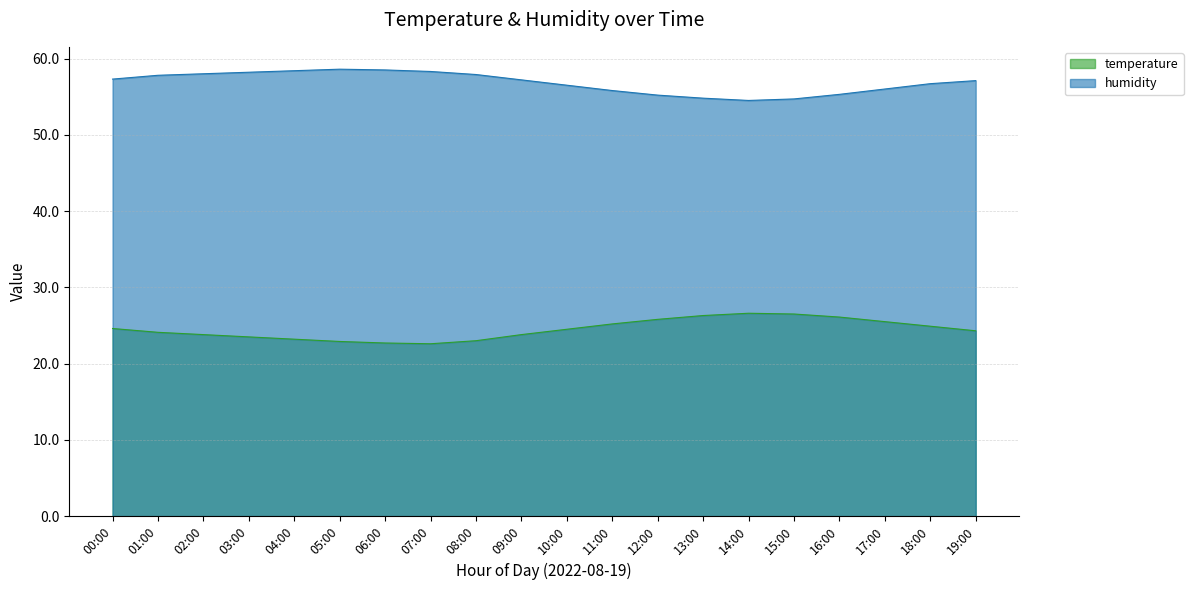

How many lines are shown in the chart?

2